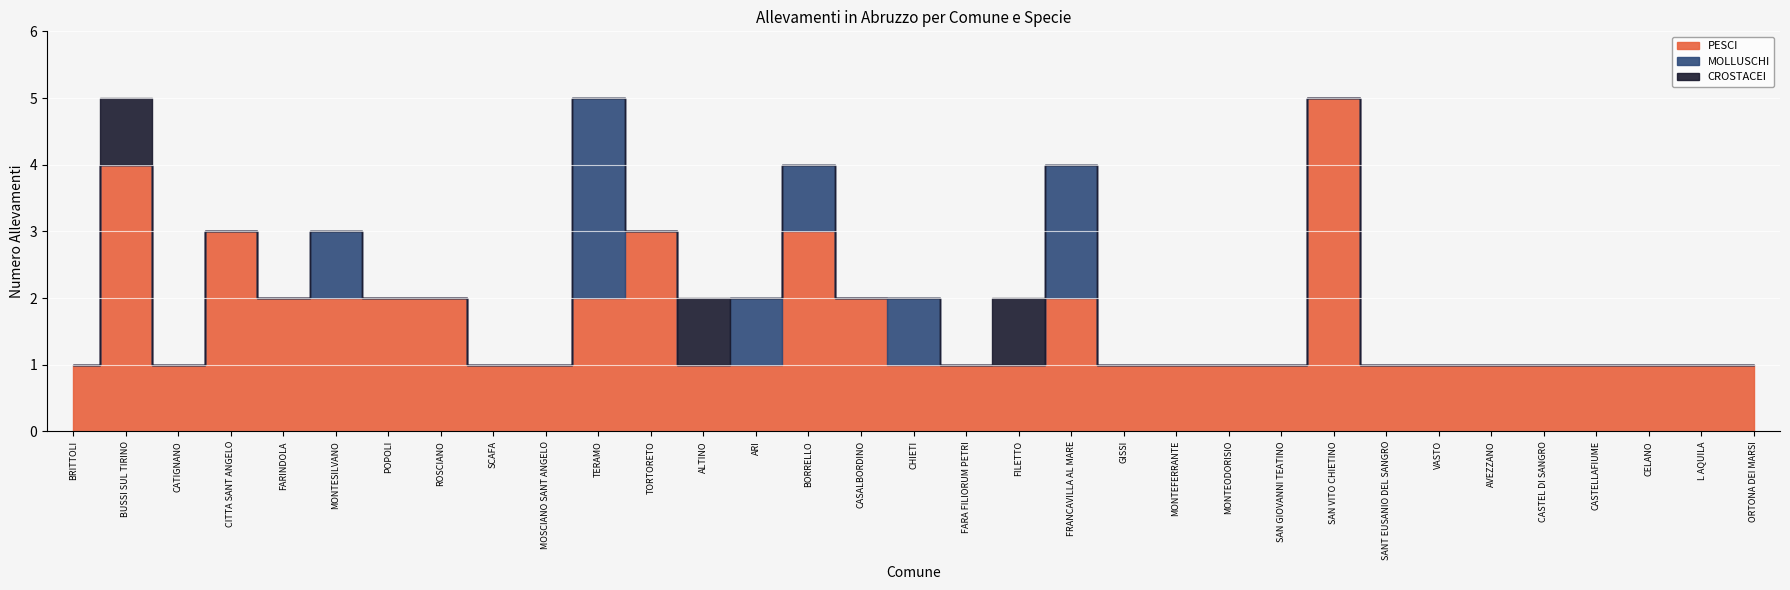

How many positive values does the MOLLUSCHI series have?

6